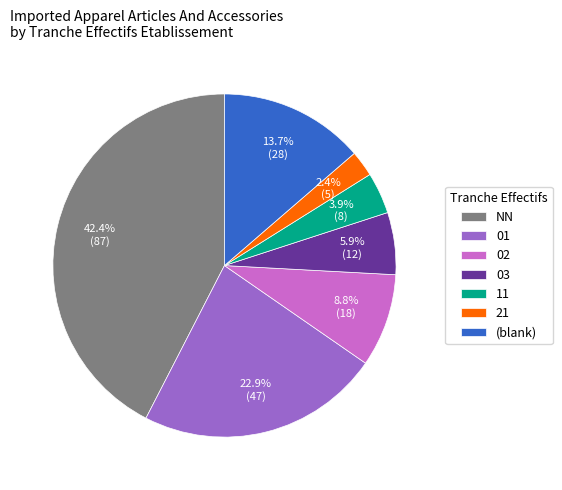

Does any single category account for the majority?

No